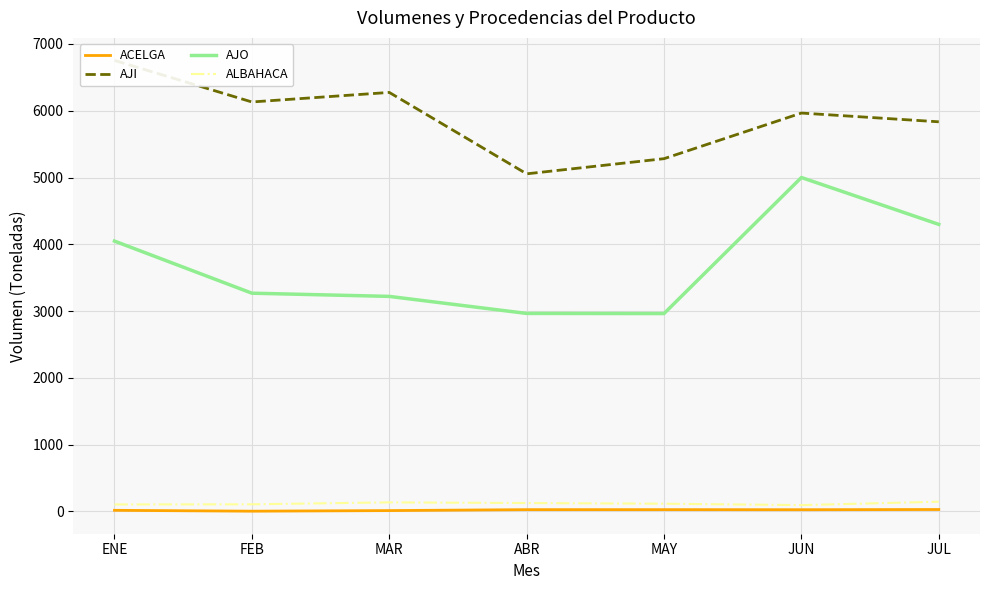

Reading left to right, transcribe all the data shown in this chart.

ACELGA: ENE=17	FEB=4	MAR=13	ABR=27	MAY=27	JUN=26	JUL=29
AJI: ENE=6753	FEB=6131	MAR=6274	ABR=5055	MAY=5282	JUN=5965	JUL=5834
AJO: ENE=4048	FEB=3268	MAR=3220	ABR=2965	MAY=2963	JUN=5000	JUL=4298
ALBAHACA: ENE=105	FEB=107	MAR=136	ABR=126	MAY=116	JUN=95	JUL=146